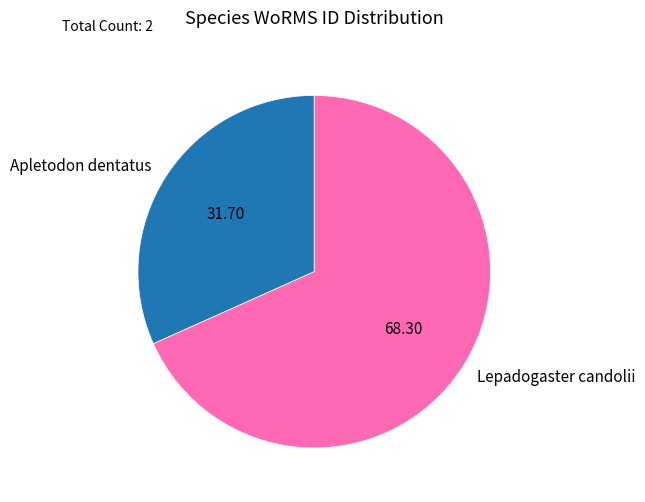

The Apletodon dentatus slice represents 32% of the pie. True or false?

True